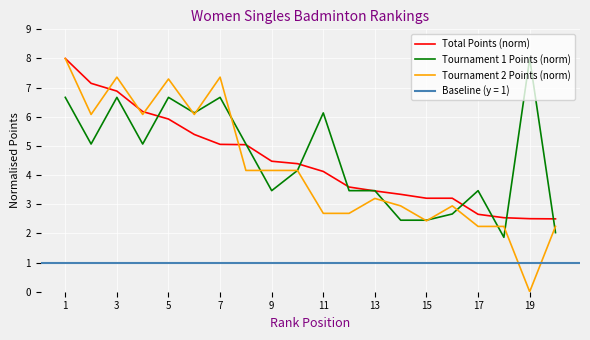

The value of Tournament 1 Points (norm) at 9 is 3.5. True or false?

True